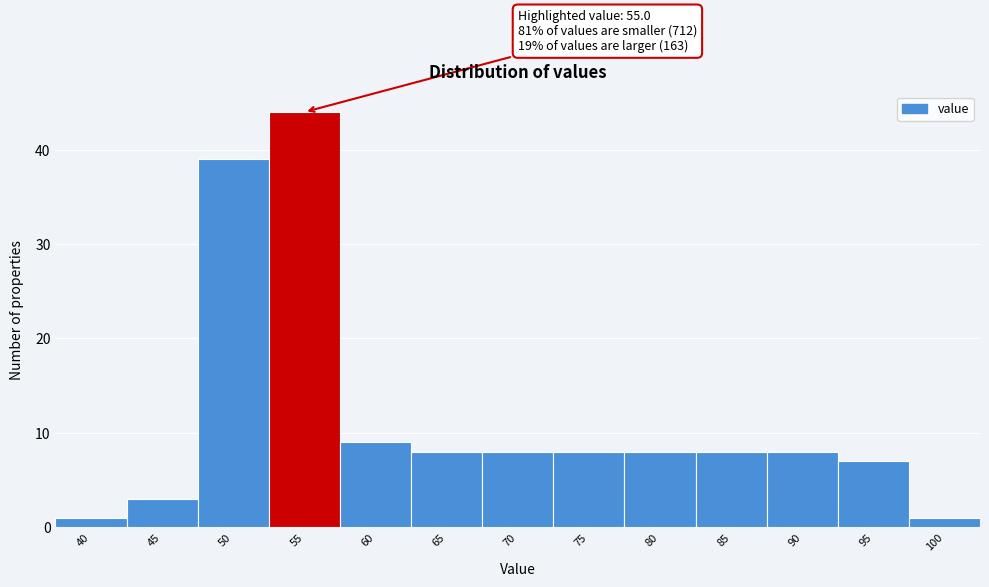

Reading left to right, transcribe all the data shown in this chart.

40=1	45=3	50=39	55=44	60=9	65=8	70=8	75=8	80=8	85=8	90=8	95=7	100=1